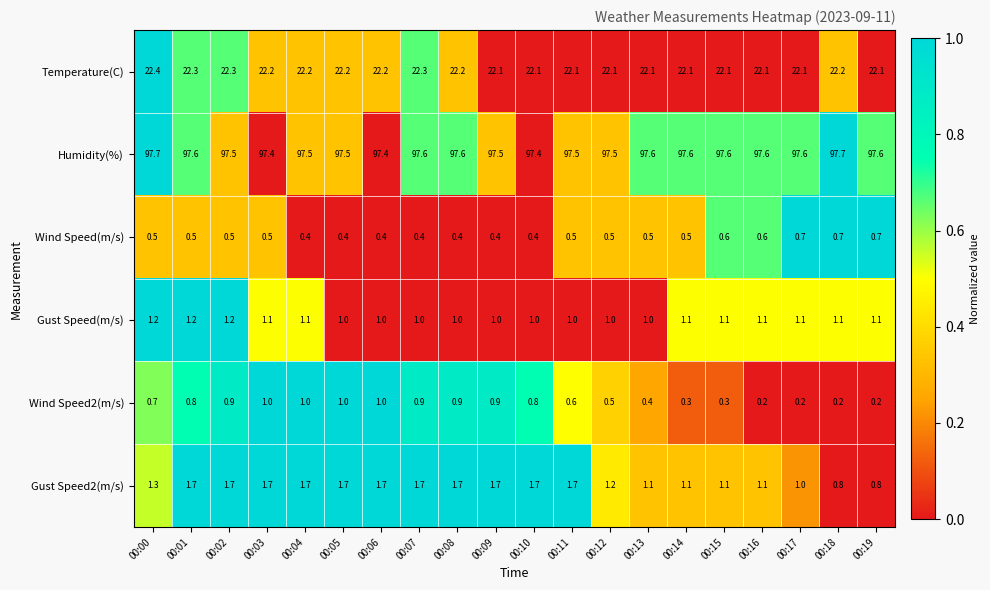

Count the Humidity(%) values in the range 97 to 98.

20